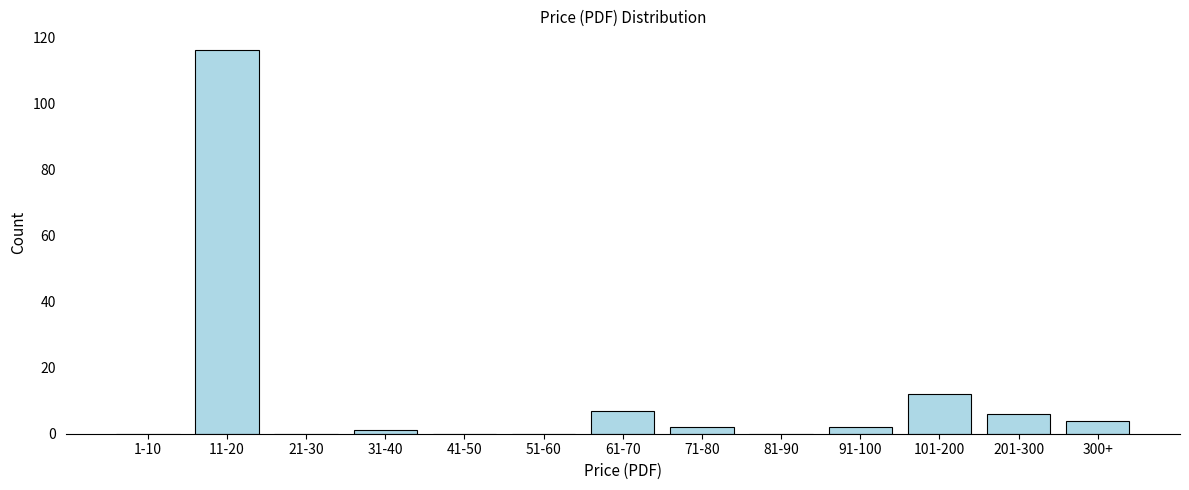

Reading left to right, list all the values displayed in this chart.

1-10=0	11-20=116	21-30=0	31-40=1	41-50=0	51-60=0	61-70=7	71-80=2	81-90=0	91-100=2	101-200=12	201-300=6	300+=4